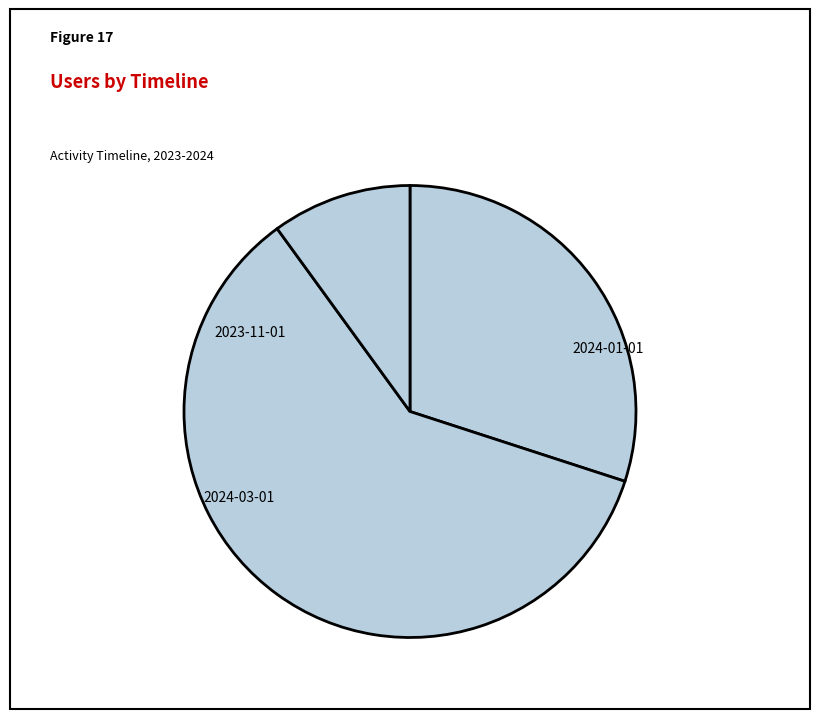

The 2023-11-01 slice represents 30% of the pie. True or false?

True